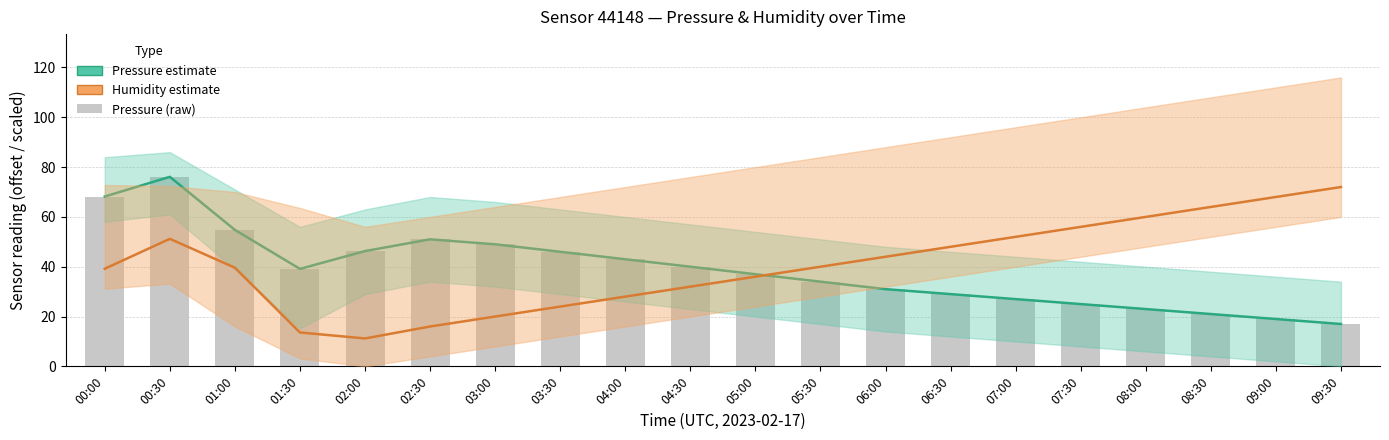

How many data points in Pressure (raw) are less than 39?

10